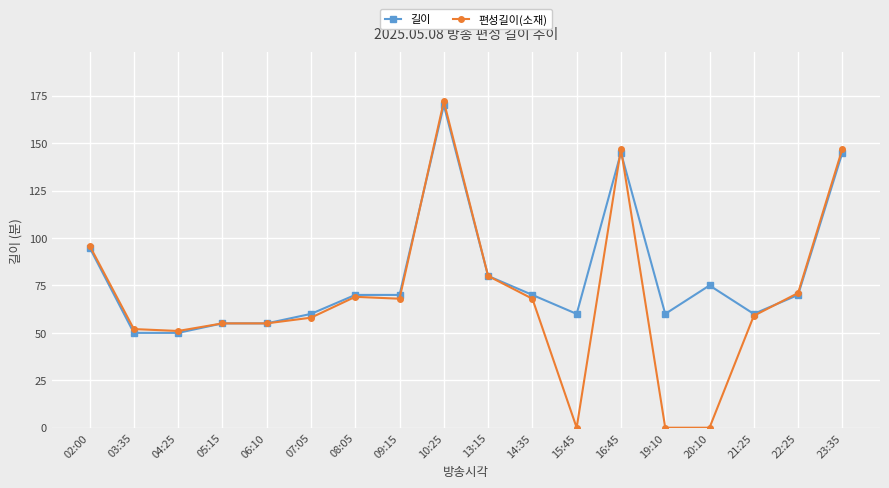

Does the chart display data point markers on the line(s)?

Yes